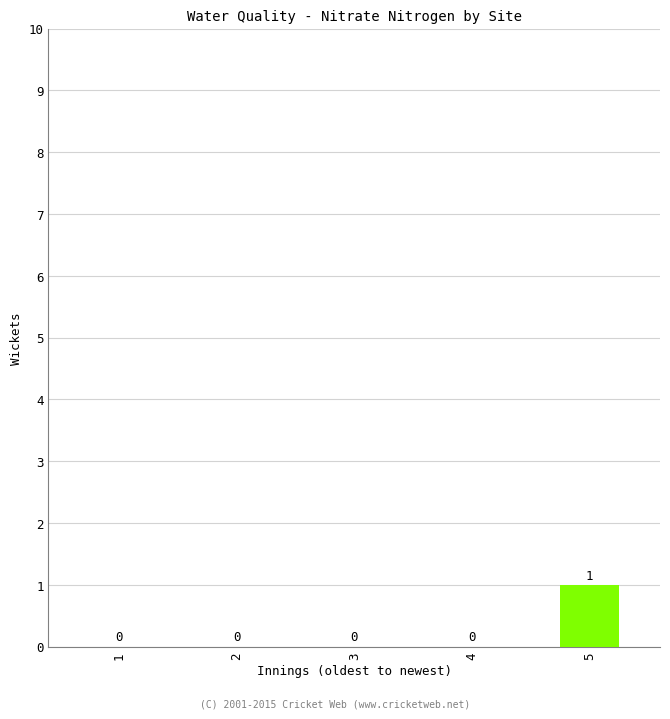

Reading left to right, list all the values displayed in this chart.

0	0	0	0	1